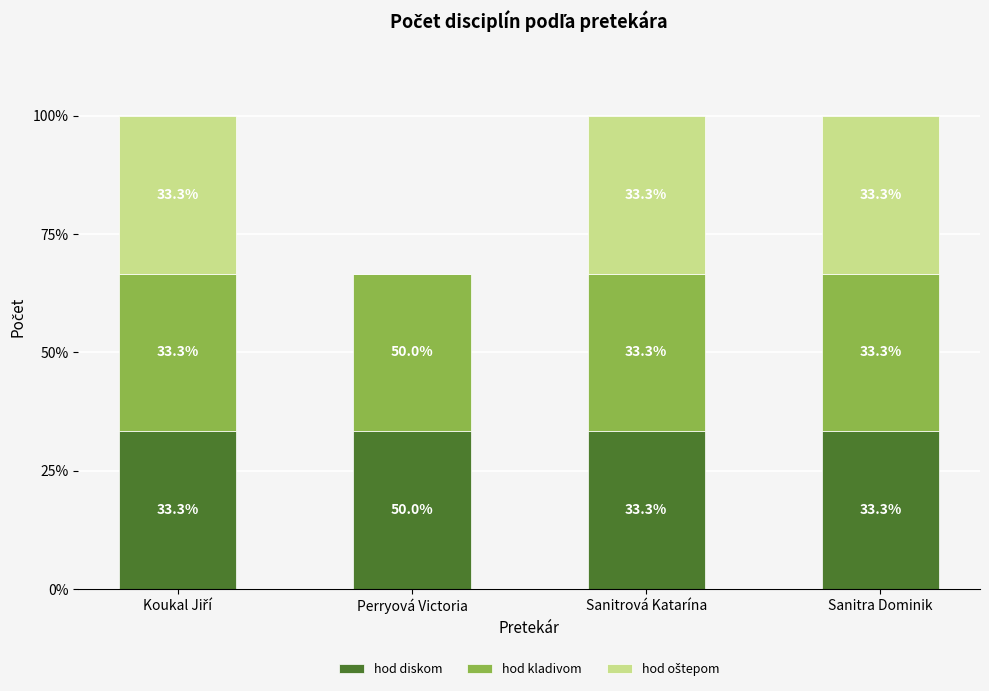

Are the bars horizontal?

No